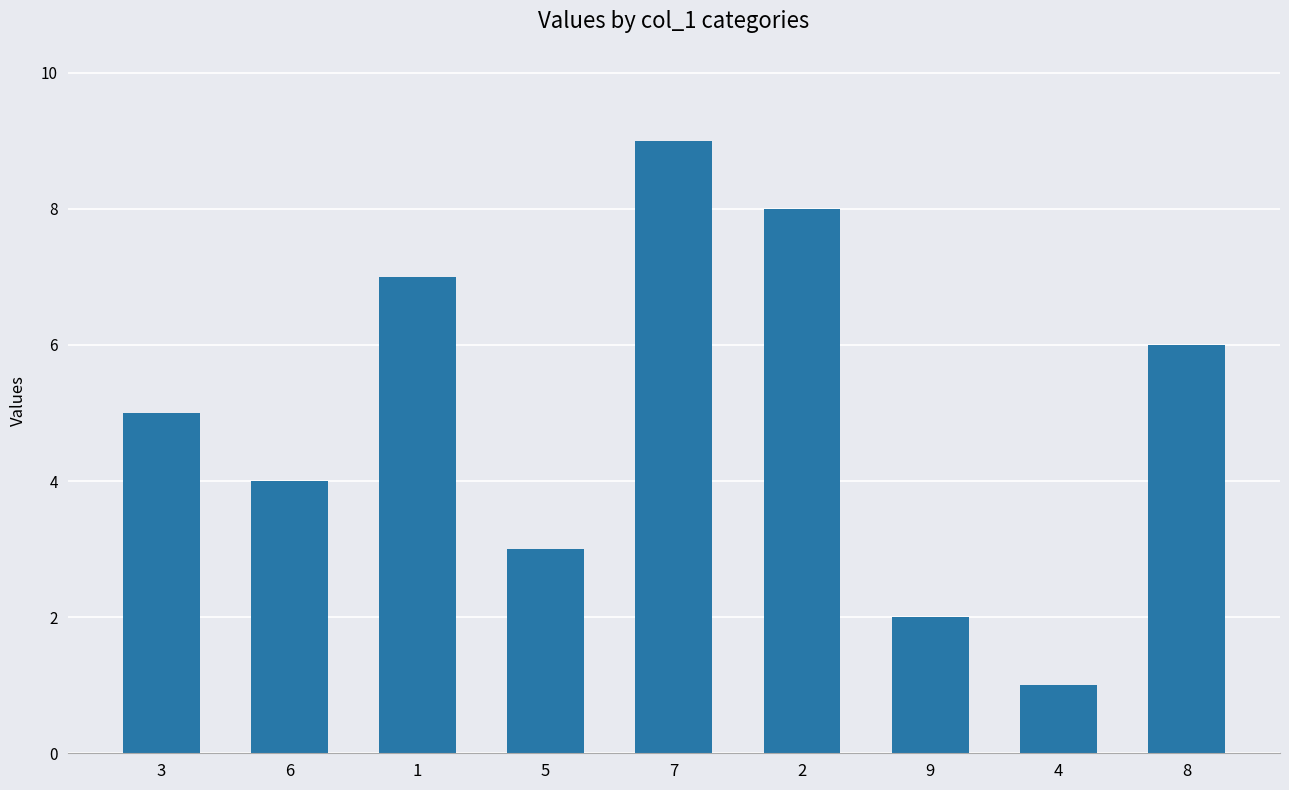

What is the difference between the maximum and minimum values?

8